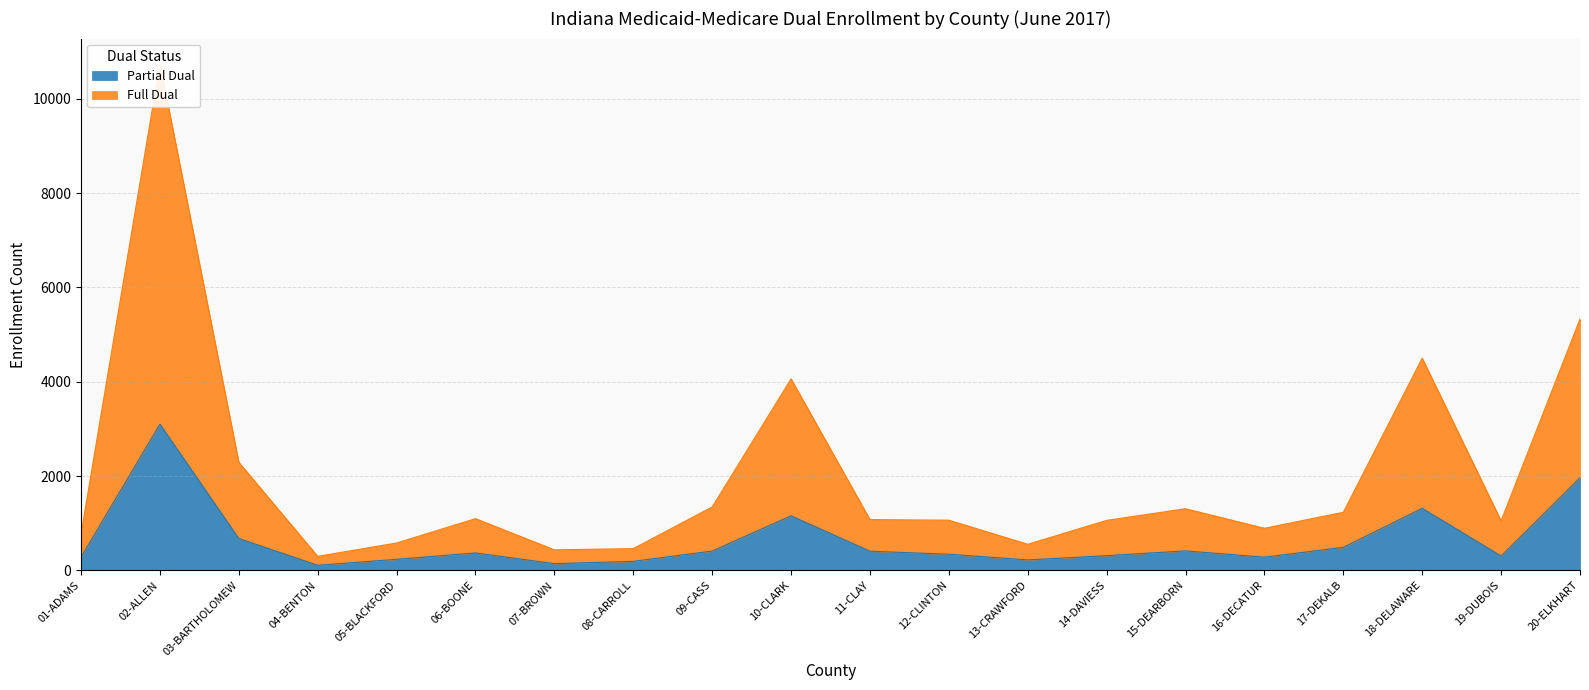

What is the label of the 8th point from the left?

08-CARROLL